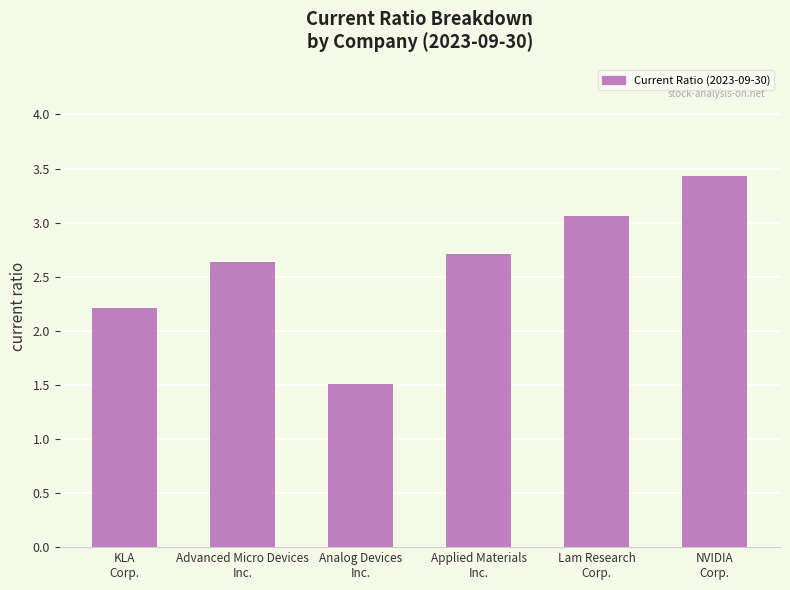

Does the chart contain any negative values?

No